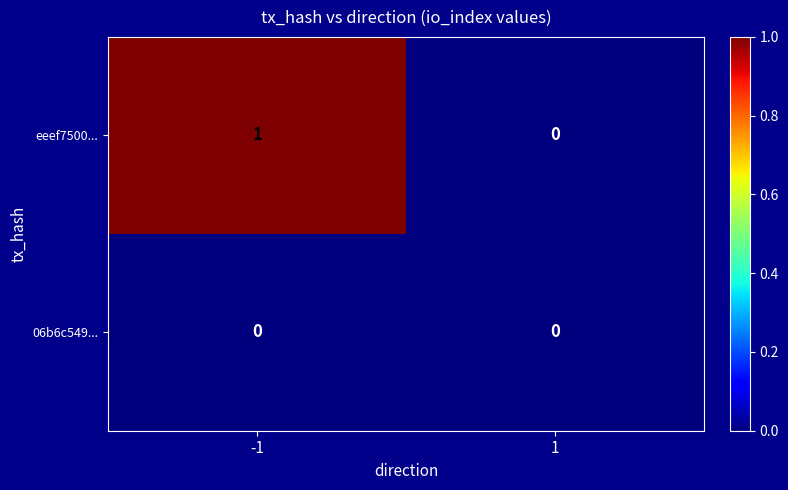

What is the maximum value shown in the chart?

1